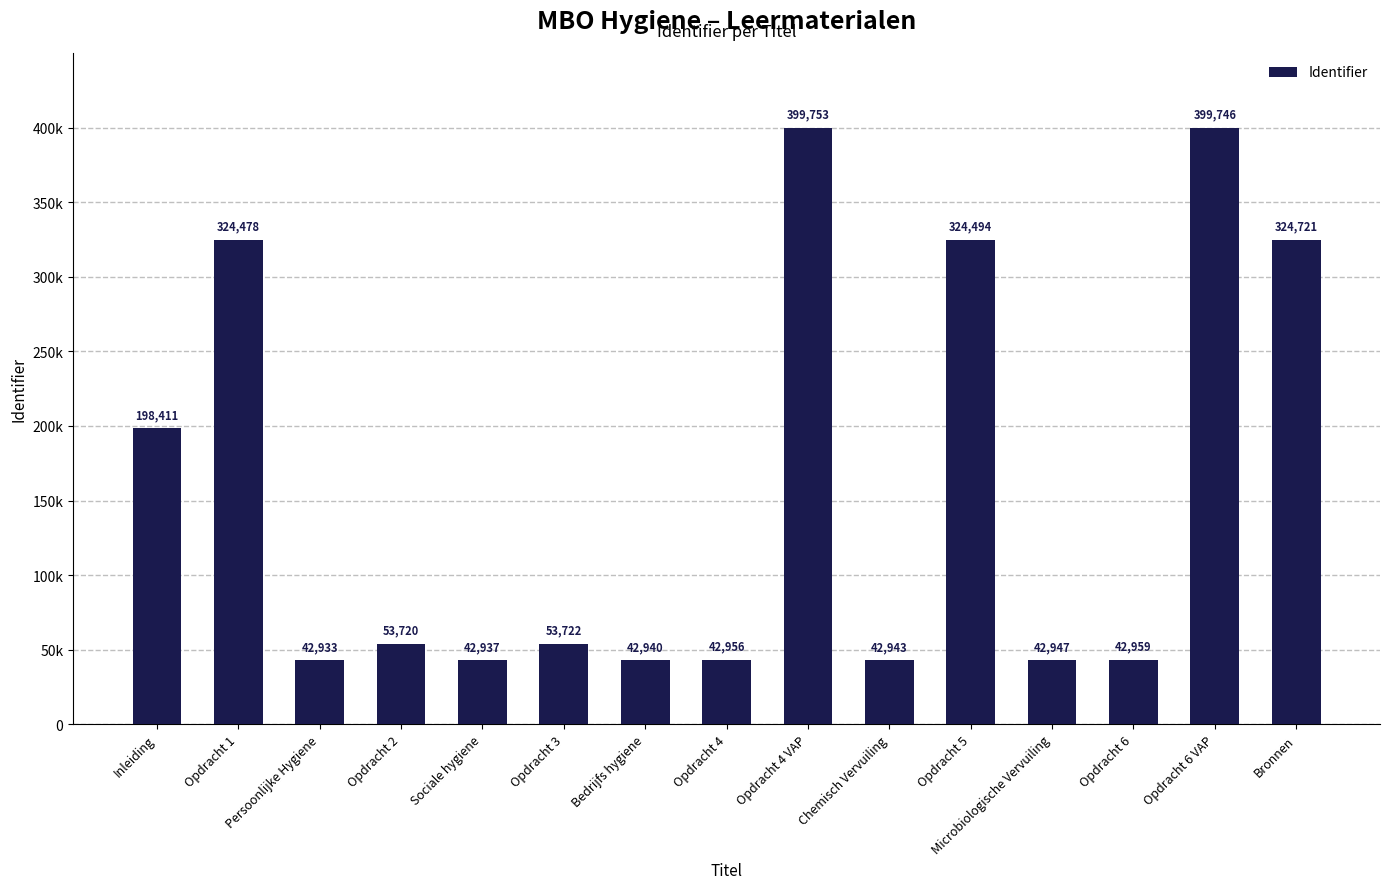

Rank the categories by value from lowest to highest.

Persoonlijke Hygiene, Sociale hygiene, Bedrijfs hygiene, Chemisch Vervuiling, Microbiologische Vervuiling, Opdracht 4, Opdracht 6, Opdracht 2, Opdracht 3, Inleiding, Opdracht 1, Opdracht 5, Bronnen, Opdracht 6 VAP, Opdracht 4 VAP